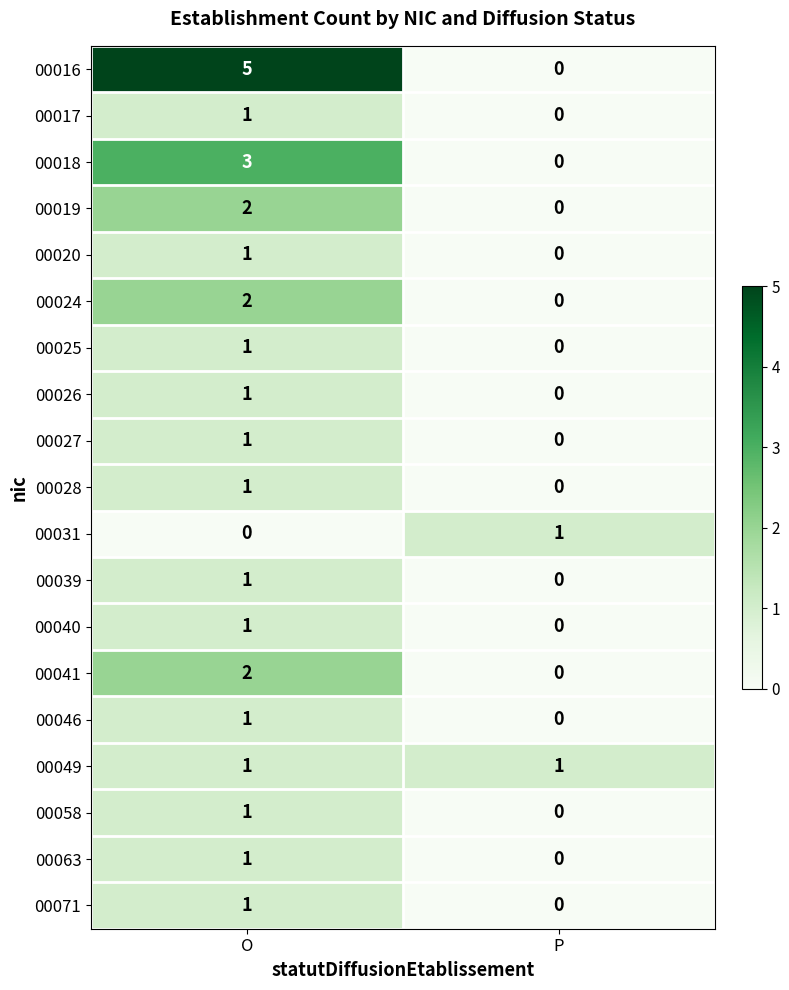

At which label is 00020 closest to 0?

P